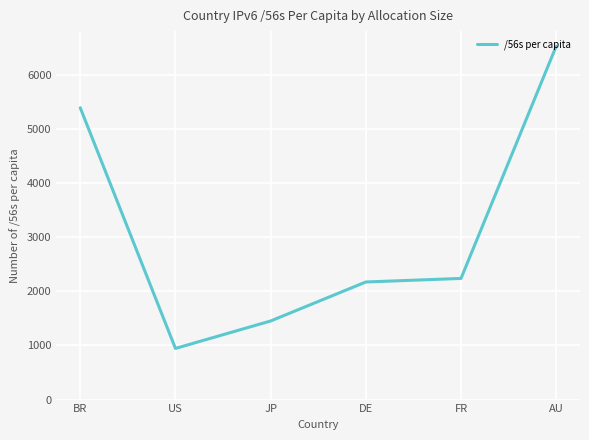

True or false: the data shows 945.2 at US.

True